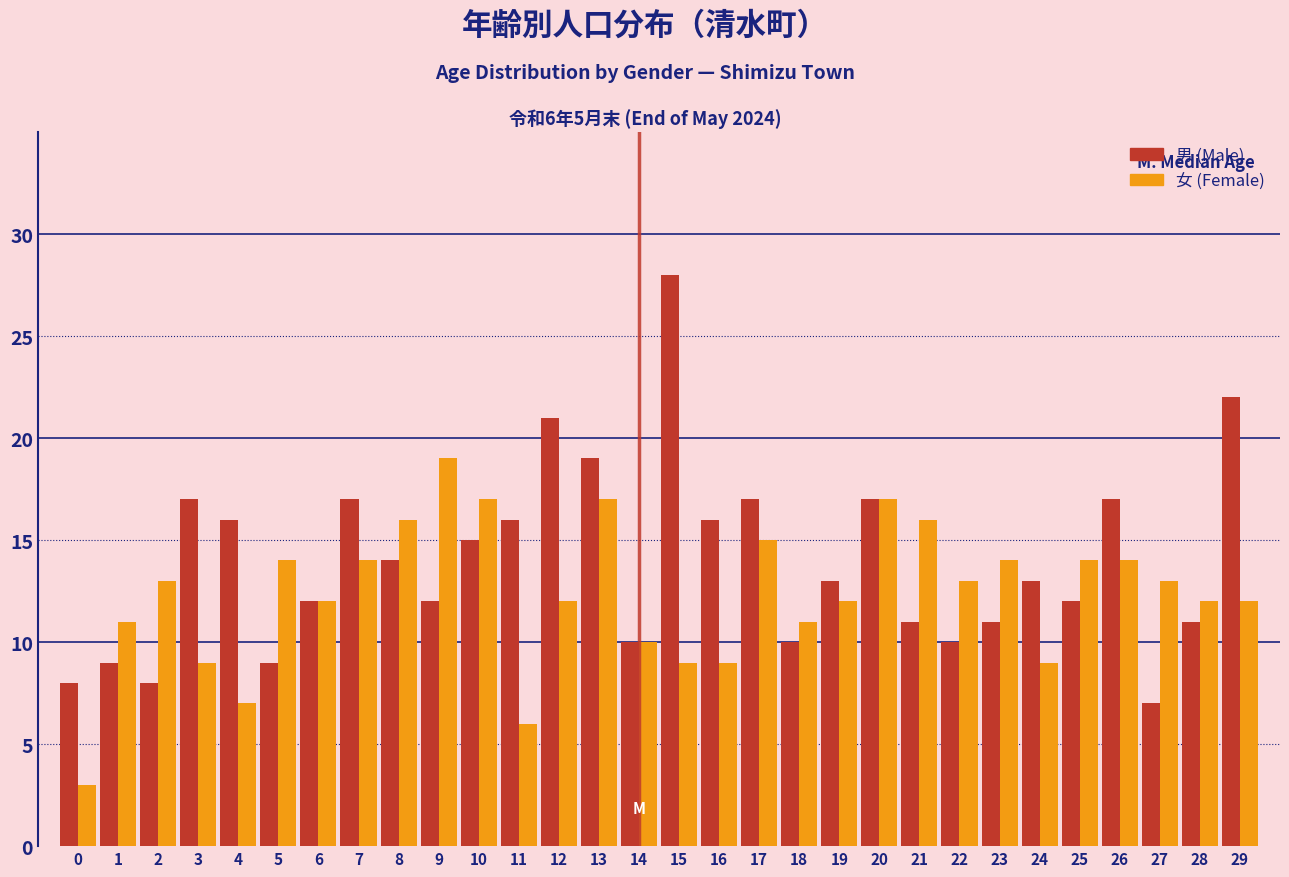

What is the smallest value displayed?

3